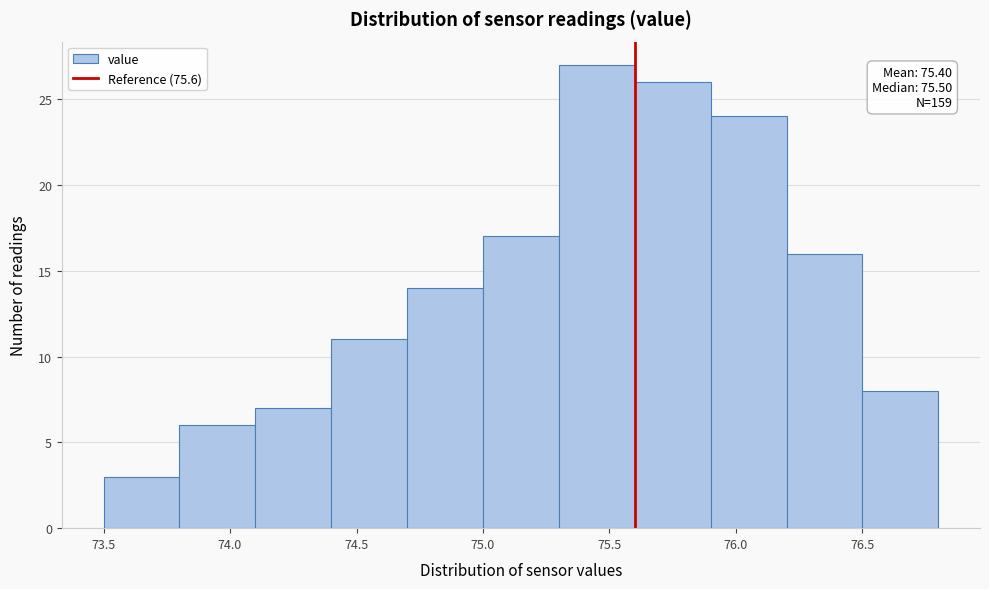

Over which range of the x-axis is the bar tallest?

75.3 to 75.6